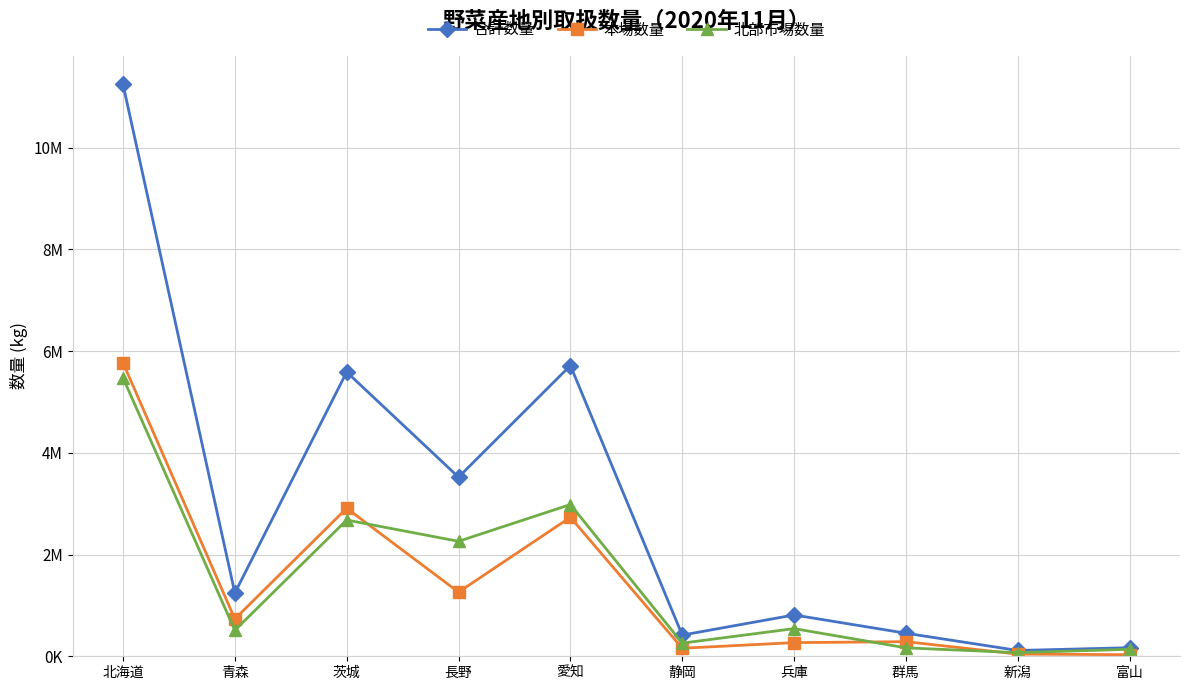

True or false: 合計数量 and 本場数量 cross at least once.

False